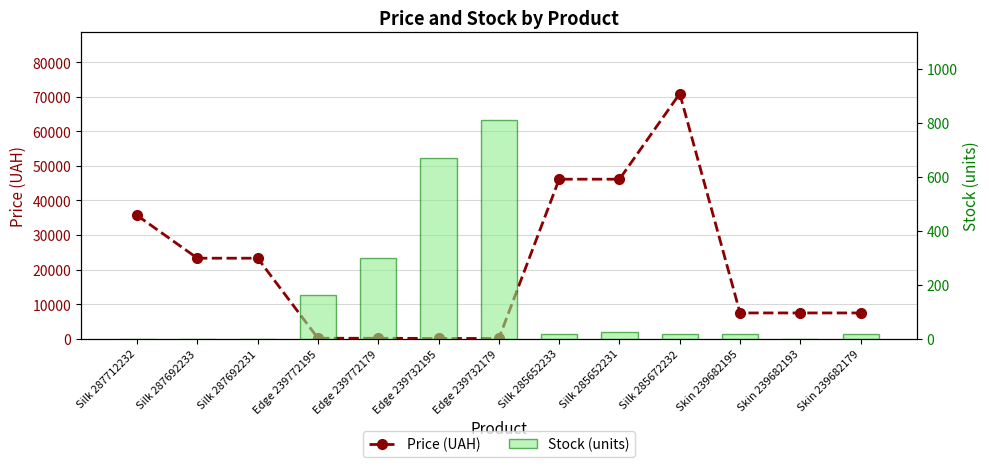

At Skin 239682193, list the series in order from smallest to largest.

Stock (units), Price (UAH)